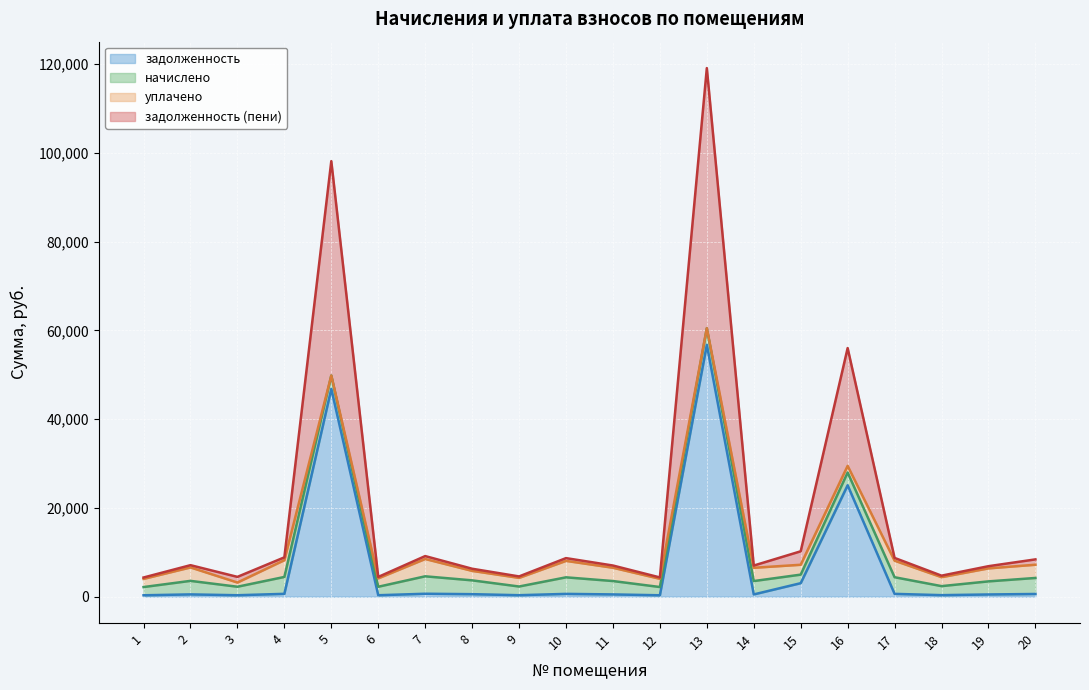

The задолженность (пени) series shows 3633.0 at 4. True or false?

False